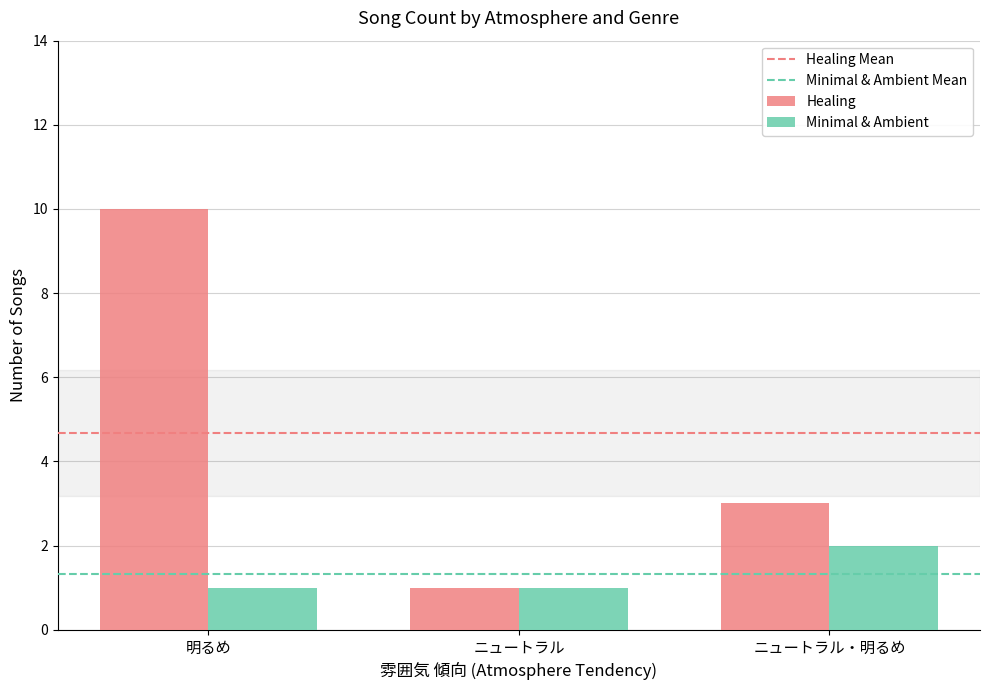

What is the difference between the Healing values at ニュートラル and 明るめ?

9